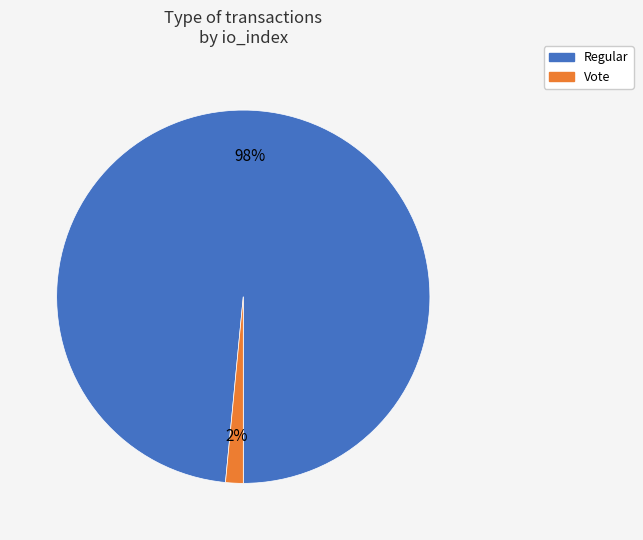

Between Vote and Regular, which is larger?

Regular